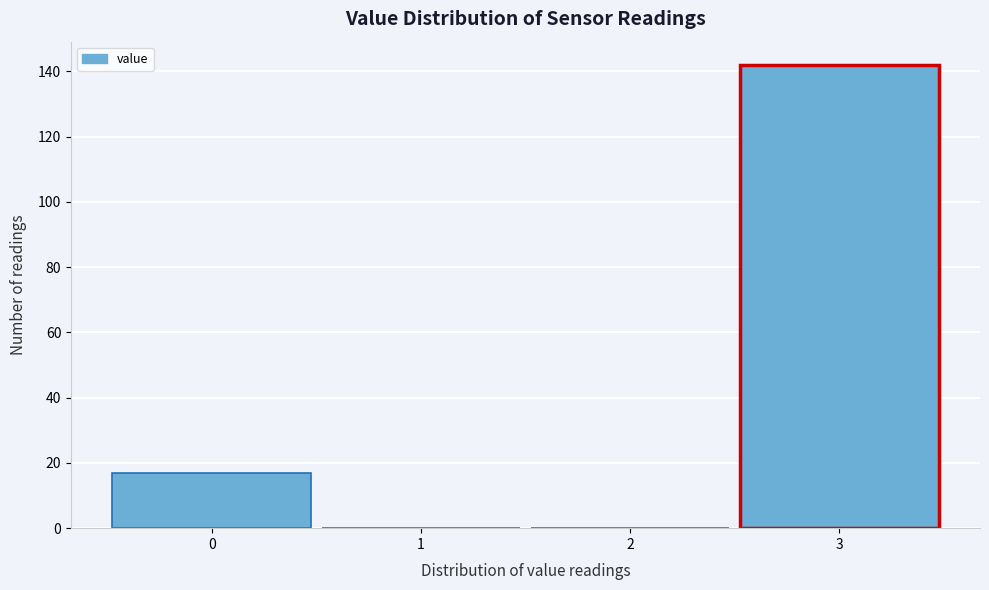

Which range on the x-axis has the tallest bar?

2.5 to 3.5